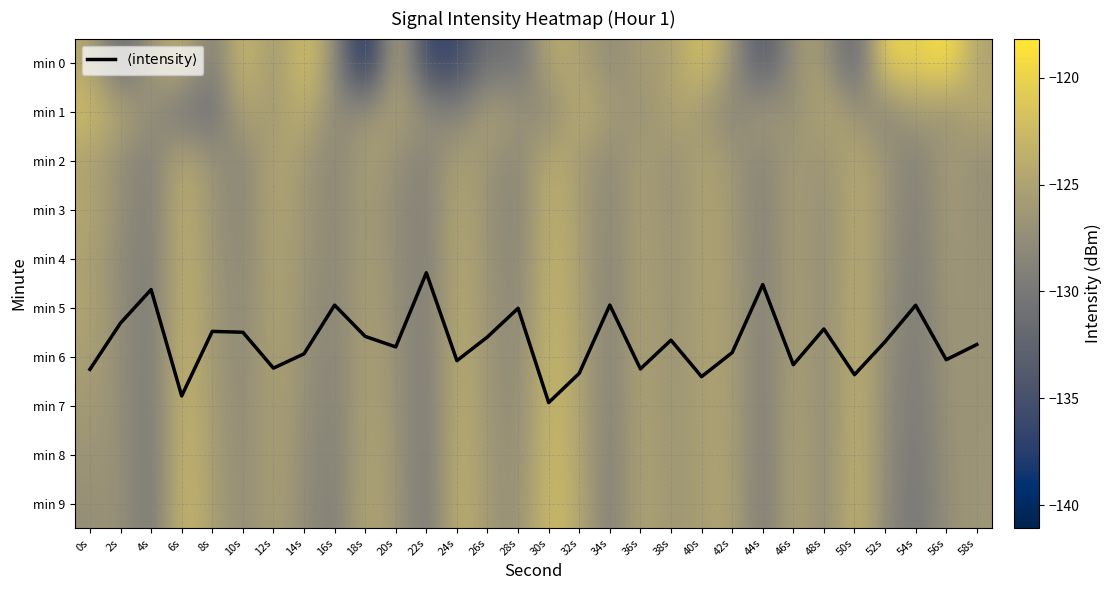

At which label is min 5 closest to -126?

8s